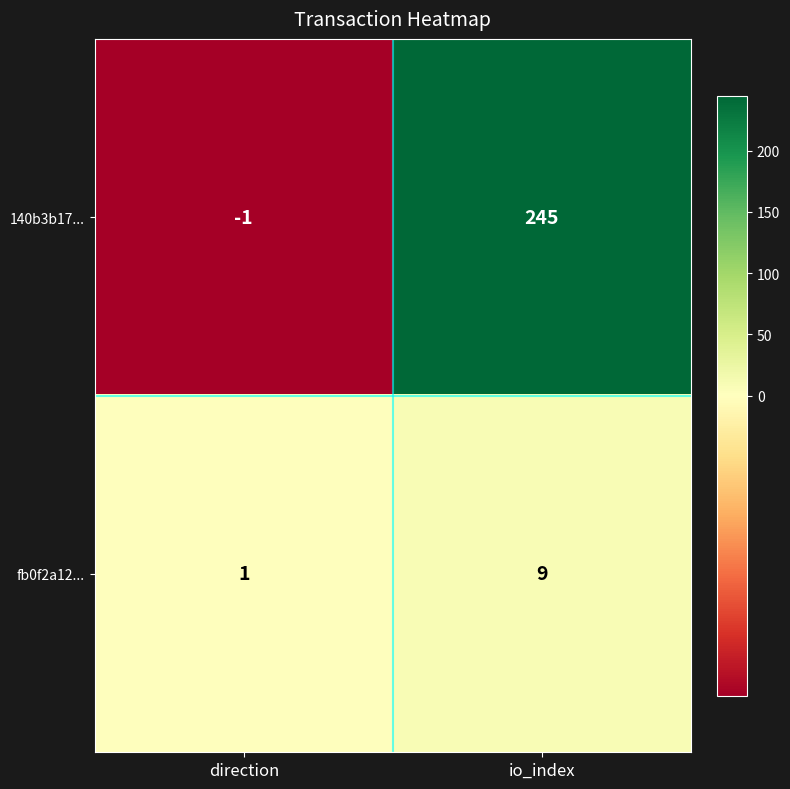

Reading left to right, extract all data points from this chart.

140b3b17...: direction=-1	io_index=245
fb0f2a12...: direction=1	io_index=9